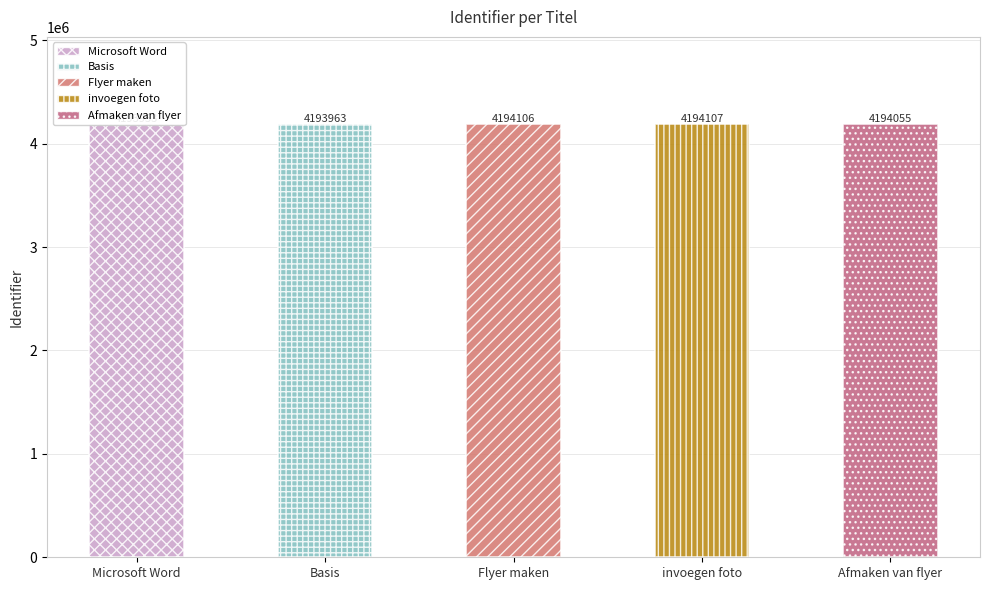

Reading left to right, list all the values displayed in this chart.

Microsoft Word=4193953	Basis=4193963	Flyer maken=4194106	invoegen foto=4194107	Afmaken van flyer=4194055